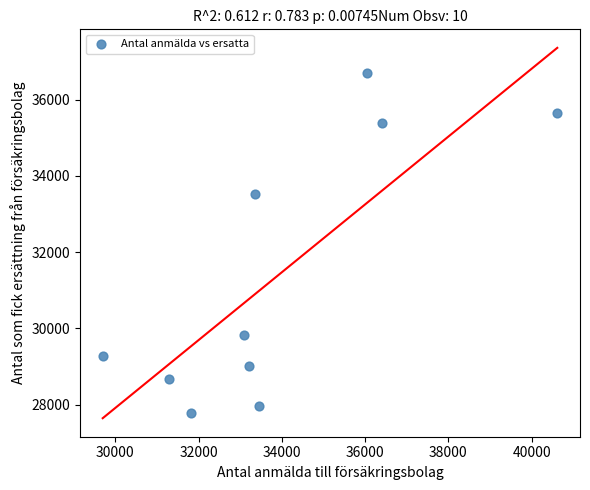

What is the average X value?

33898